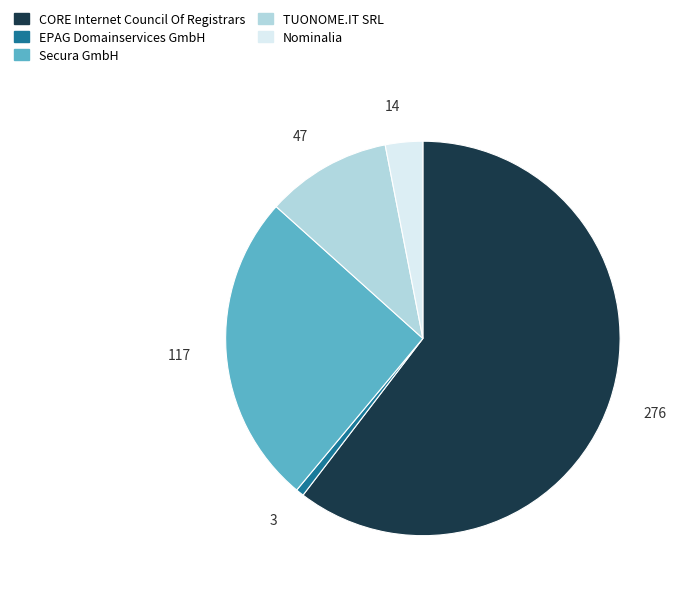

Does any single category account for the majority?

Yes